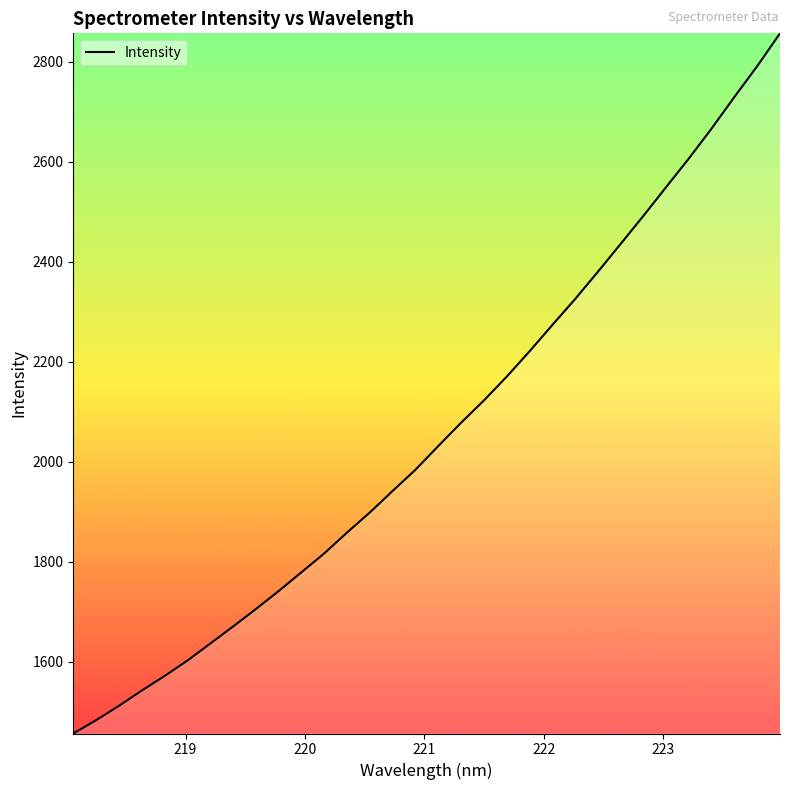

What is the smallest value displayed?

1456.4